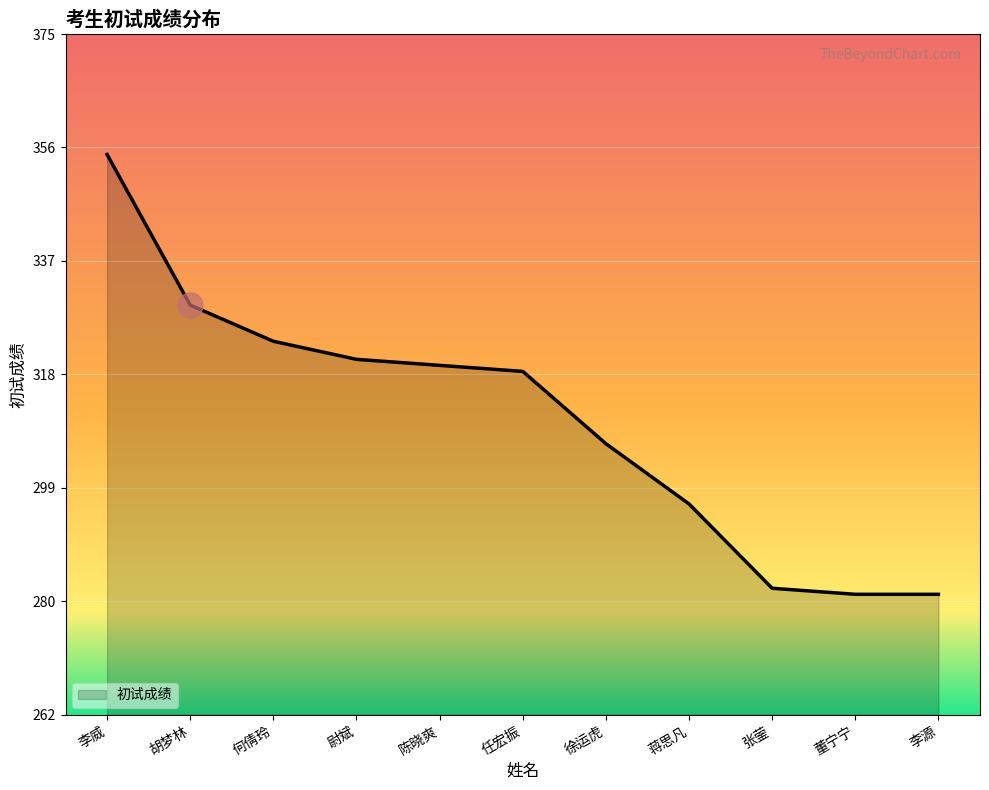

Reading left to right, extract all data points from this chart.

李威=355	胡梦林=330	何倩玲=324	尉斌=321	陈晓爽=320	任宏振=319	徐运虎=307	蒋思凡=297	张蓥=283	董宁宁=282	李源=282